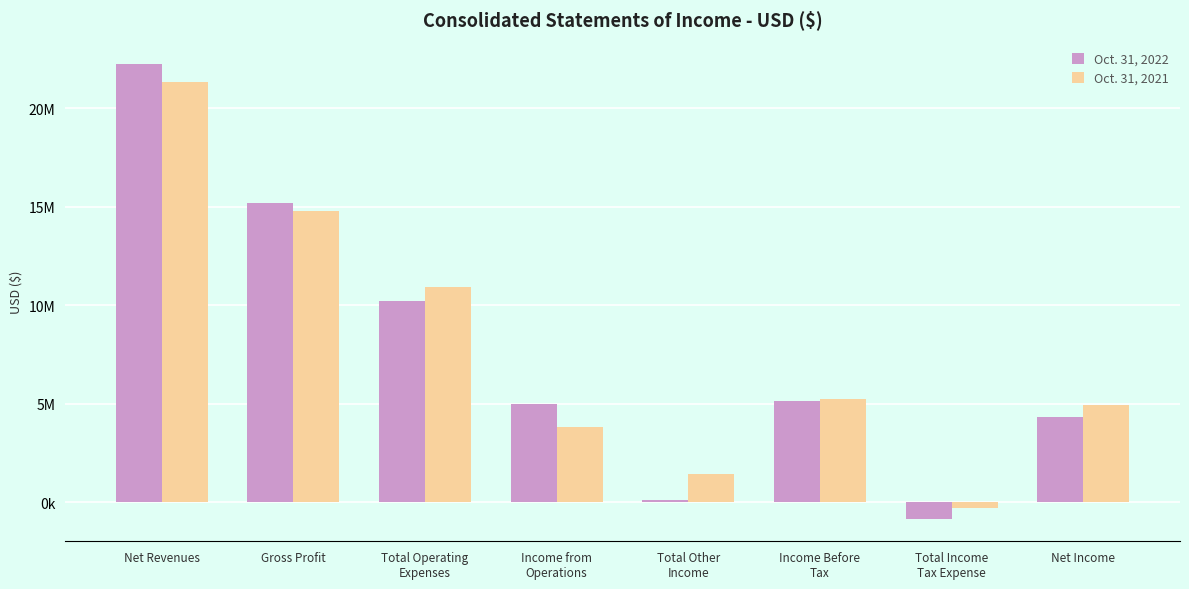

Reading left to right, transcribe all the data shown in this chart.

Oct. 31, 2022: 22225803	15190688	10186624	5004064	128271	5132335	-831114	4301221
Oct. 31, 2021: 21331527	14769718	10932201	3837517	1415727	5253244	-305479	4947765